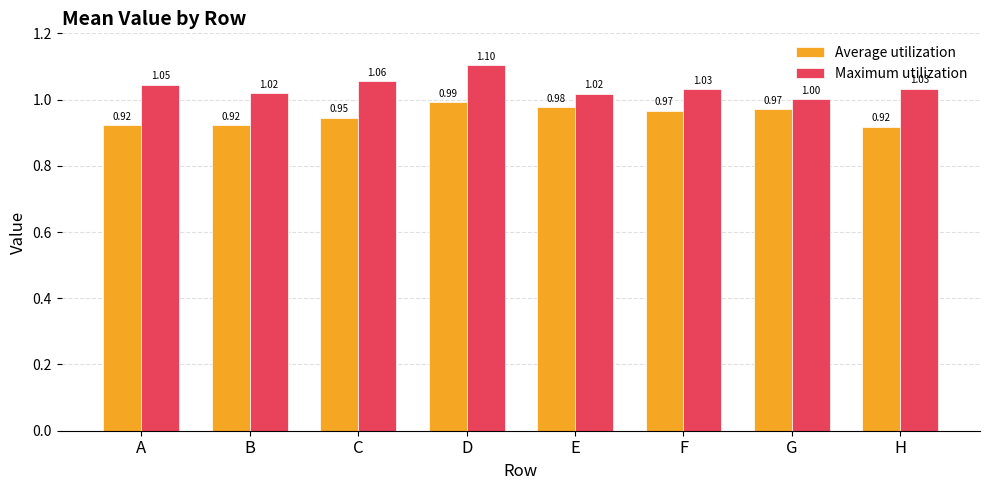

Rank the series by their maximum value, from highest to lowest.

Maximum utilization, Average utilization